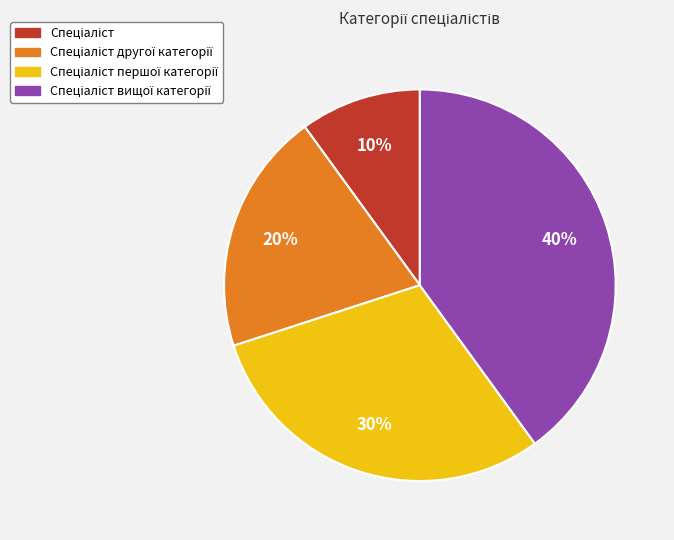

To the nearest percent, what is the average slice percentage?

25%